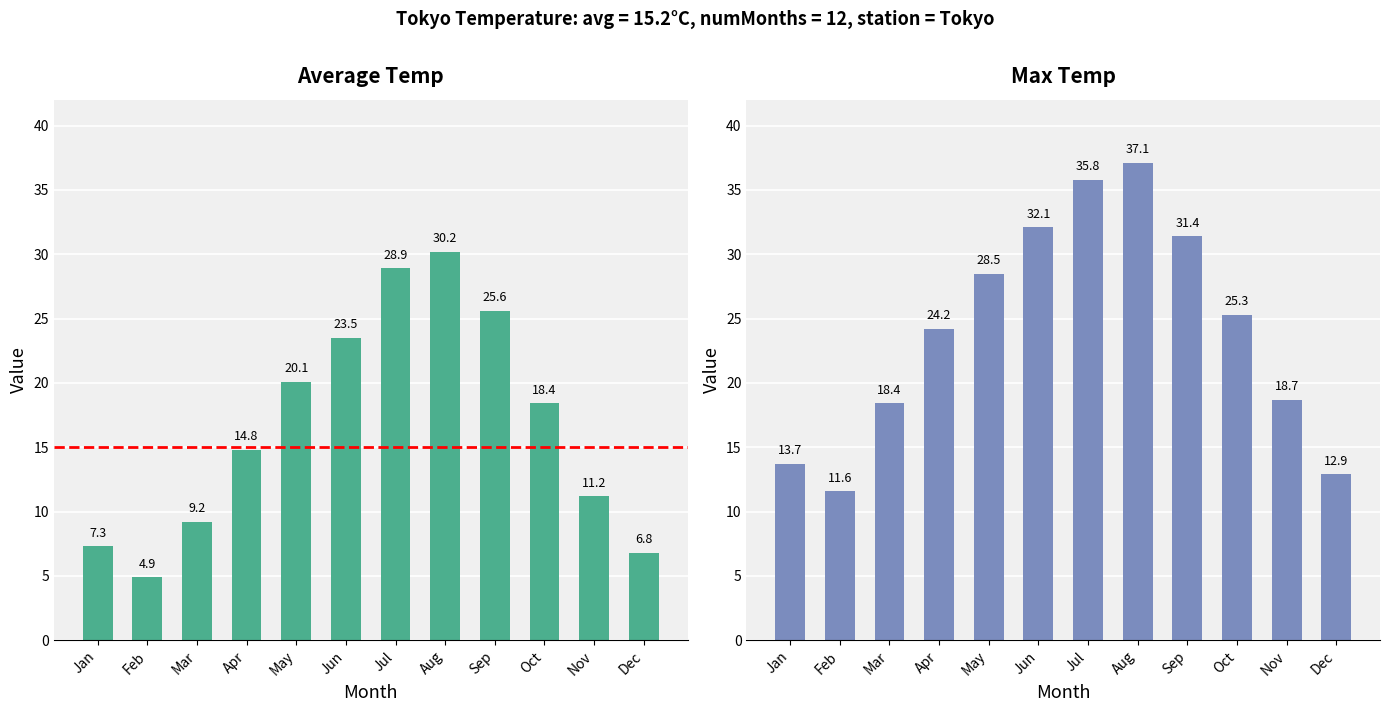

Rank the series by their average value, from lowest to highest.

Monthly Avg Temp (℃), Monthly Max Temp (℃)